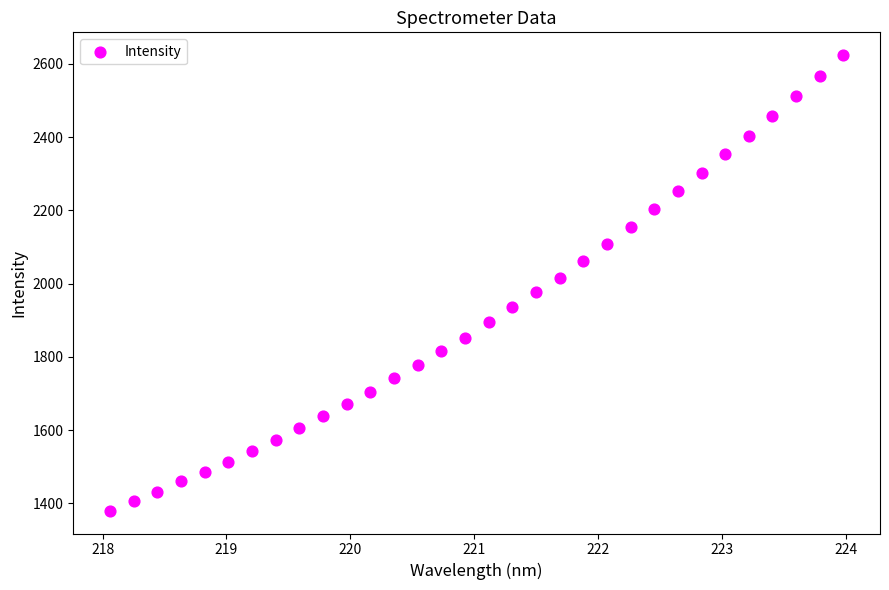

What is the range of Y values (max minus min)?

1243.2